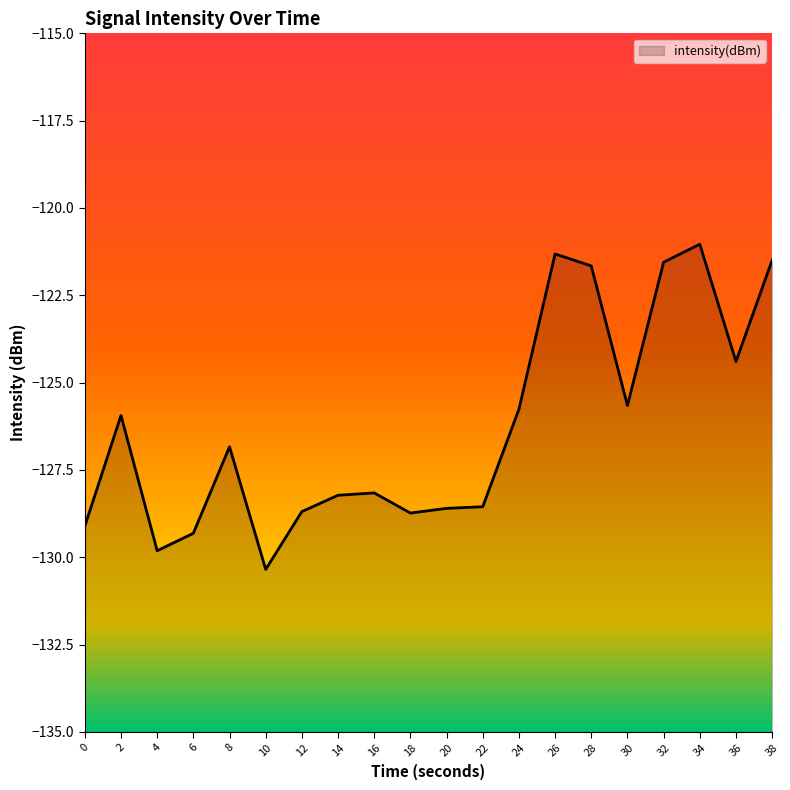

Reading left to right, list all the values displayed in this chart.

0=-129.1	2=-125.9	4=-129.8	6=-129.3	8=-126.8	10=-130.3	12=-128.7	14=-128.2	16=-128.2	18=-128.7	20=-128.6	22=-128.6	24=-125.8	26=-121.3	28=-121.7	30=-125.7	32=-121.6	34=-121.0	36=-124.4	38=-121.5